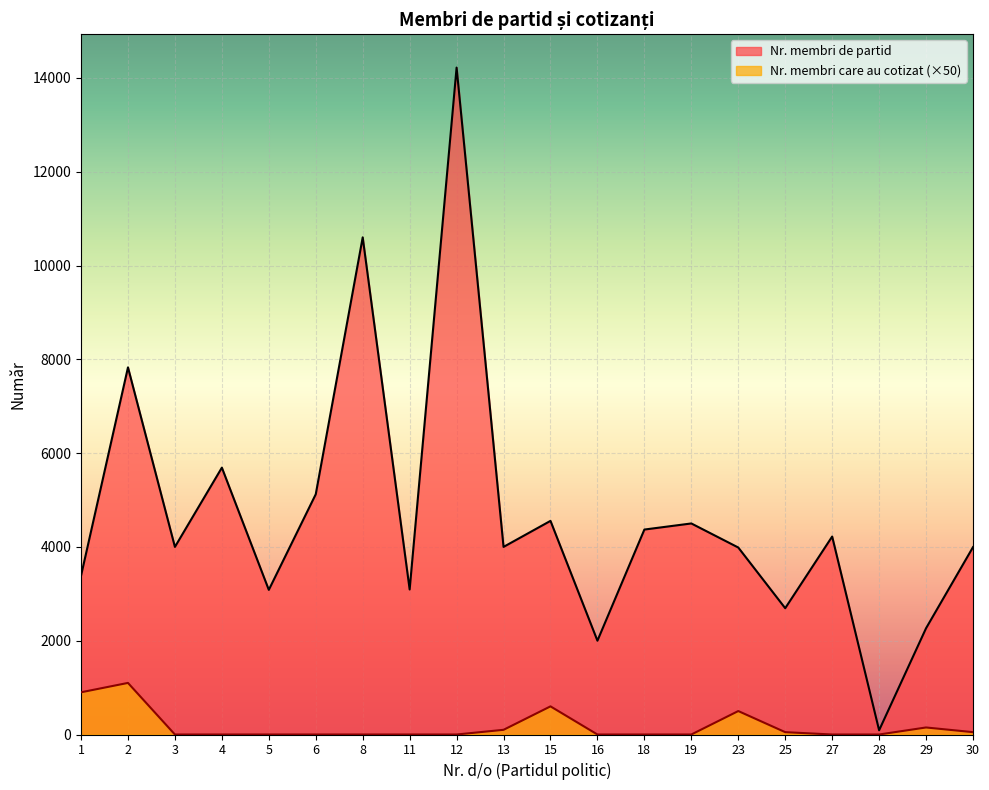

Reading left to right, extract all data points from this chart.

Nr. membri de partid: 1=3385	2=7828	3=4000	4=5690	5=3084	6=5123	8=10600	11=3092	12=14220	13=4000	15=4555	16=2000	18=4370	19=4500	23=3987	25=2693	27=4221	28=90	29=2266	30=3995
Nr. membri care au cotizat: 1=900	2=1100	3=0	4=0	5=0	6=0	8=0	11=0	12=0	13=100	15=600	16=0	18=0	19=0	23=500	25=50	27=0	28=0	29=150	30=50